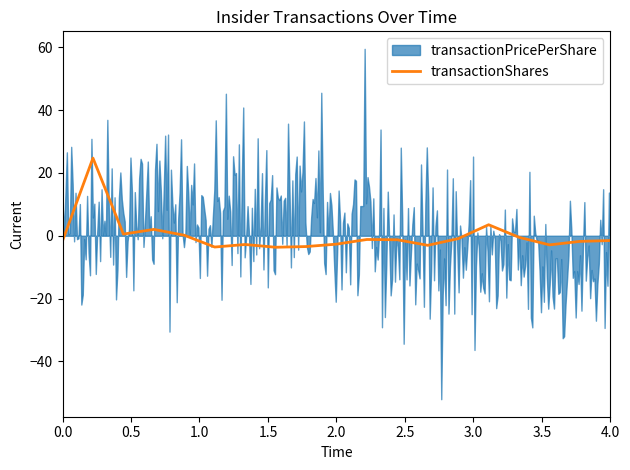

How many points are lower than both their immediate neighbors (excluding endpoints)?

5